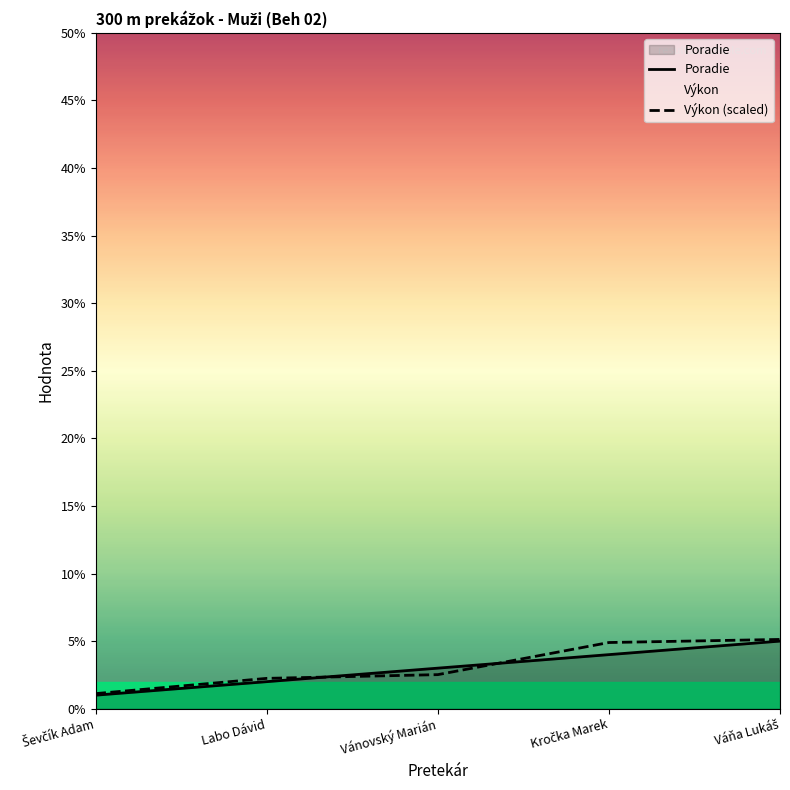

At which label does Výkon (scaled) reach its minimum?

Ševčík Adam